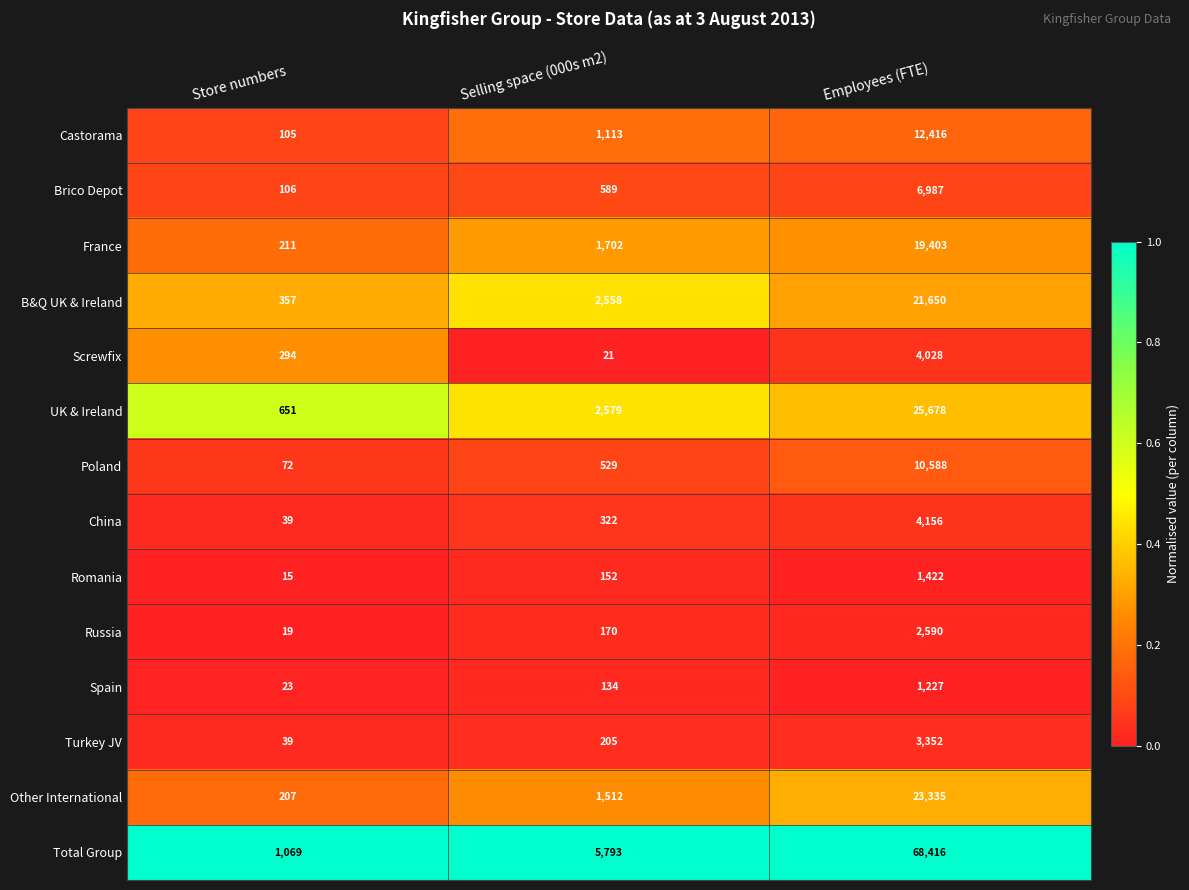

At which category is the sum across all series the highest?

Employees (FTE)